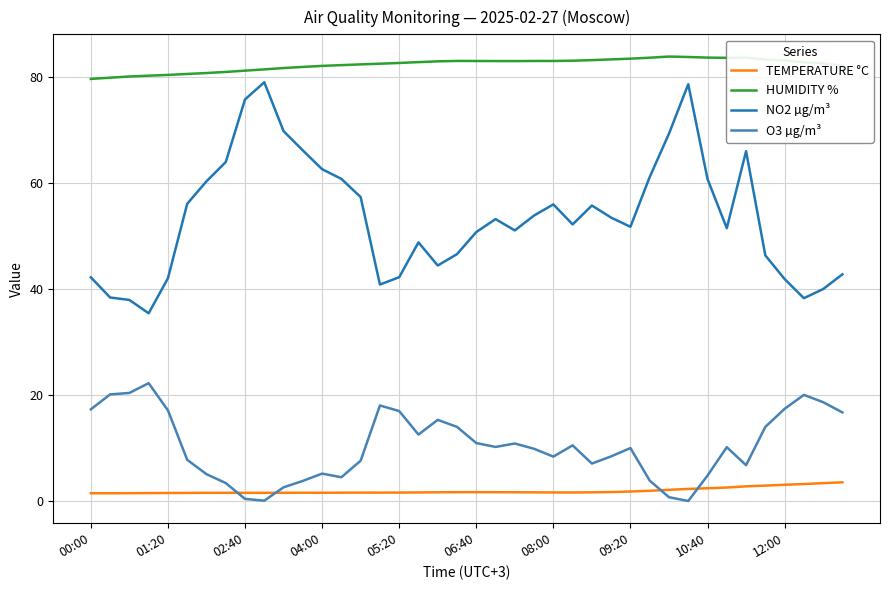

What is the minimum value for HUMIDITY %?

79.6